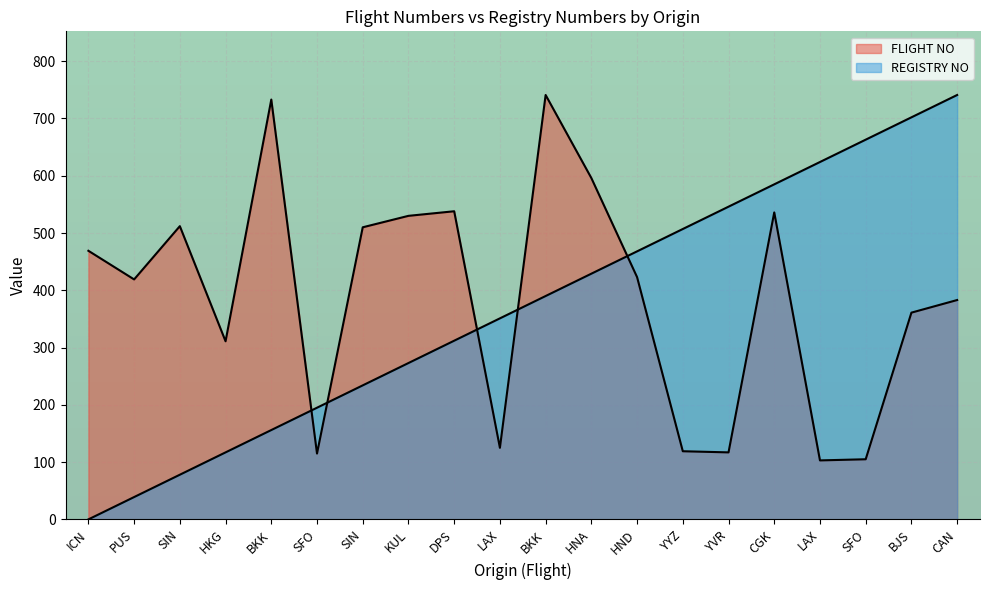

Between which two adjacent categories do FLIGHT NO and REGISTRY NO first intersect?

BKK and SFO